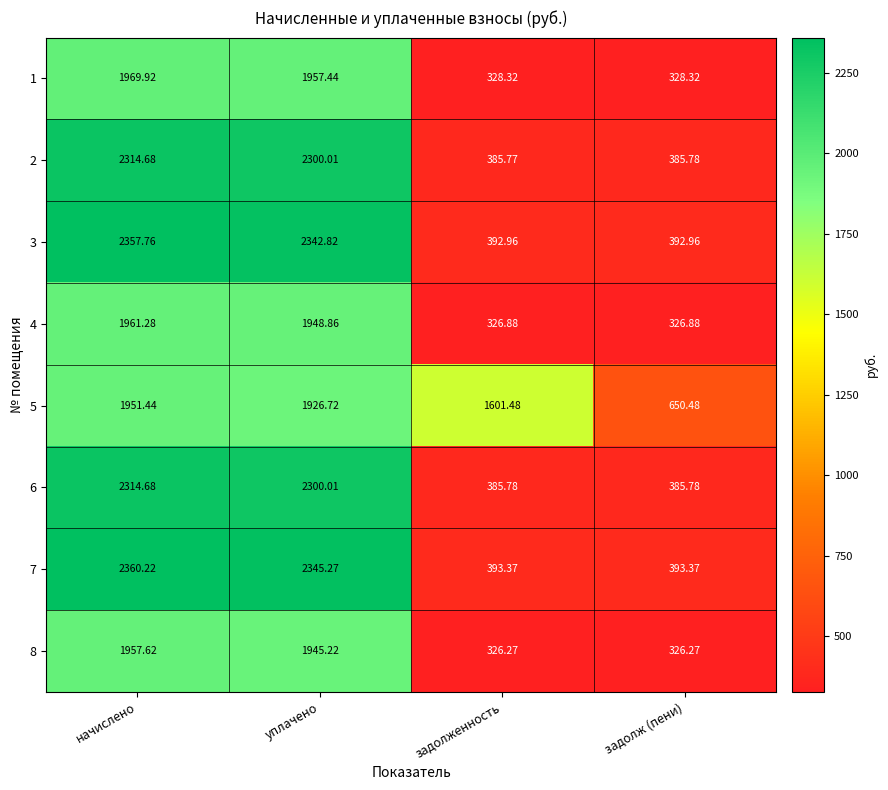

What is the smallest value displayed?

326.3